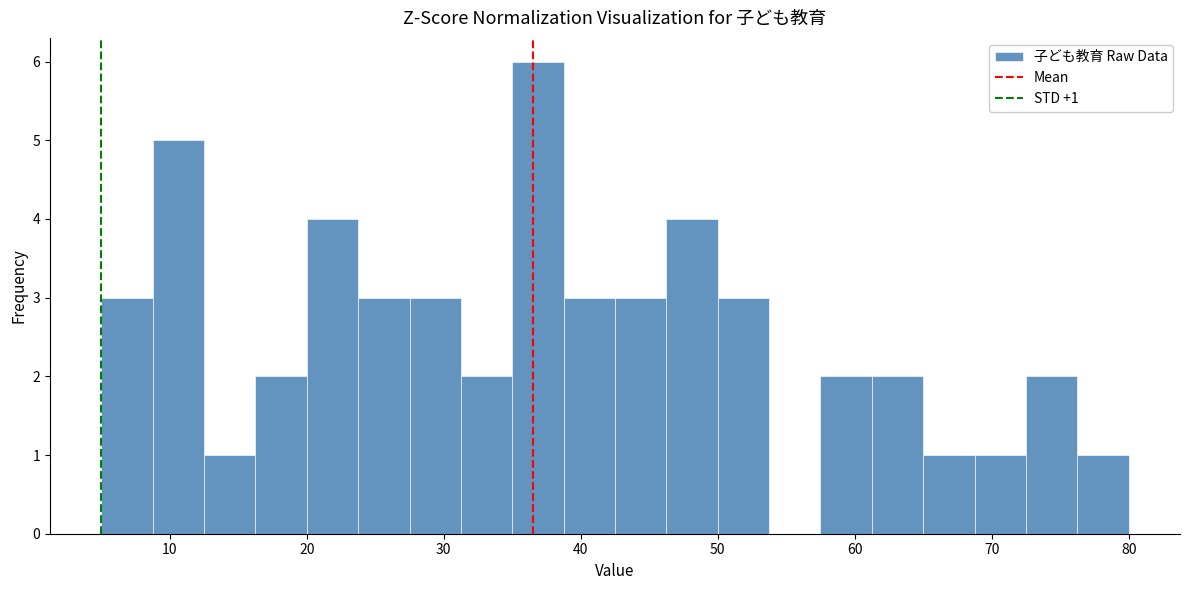

Read against the x-axis, roughly where is the centre of the tallest bar?

37